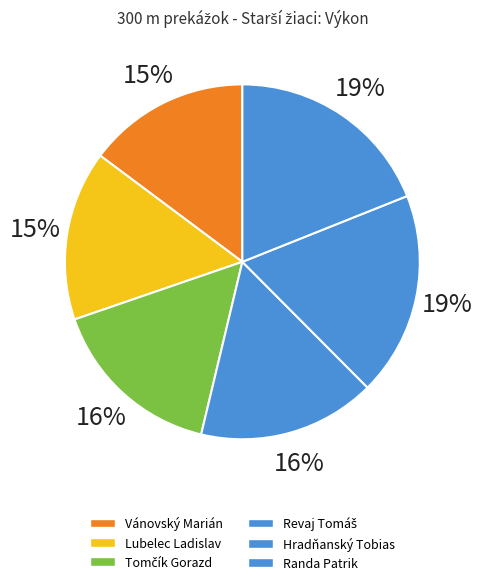

Is the sum of Revaj Tomáš and Hradňanský Tobias greater than half?

No